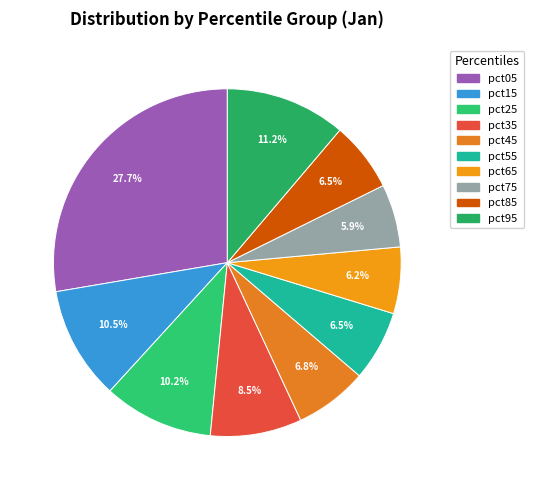

To the nearest percent, what is the average slice percentage?

10%